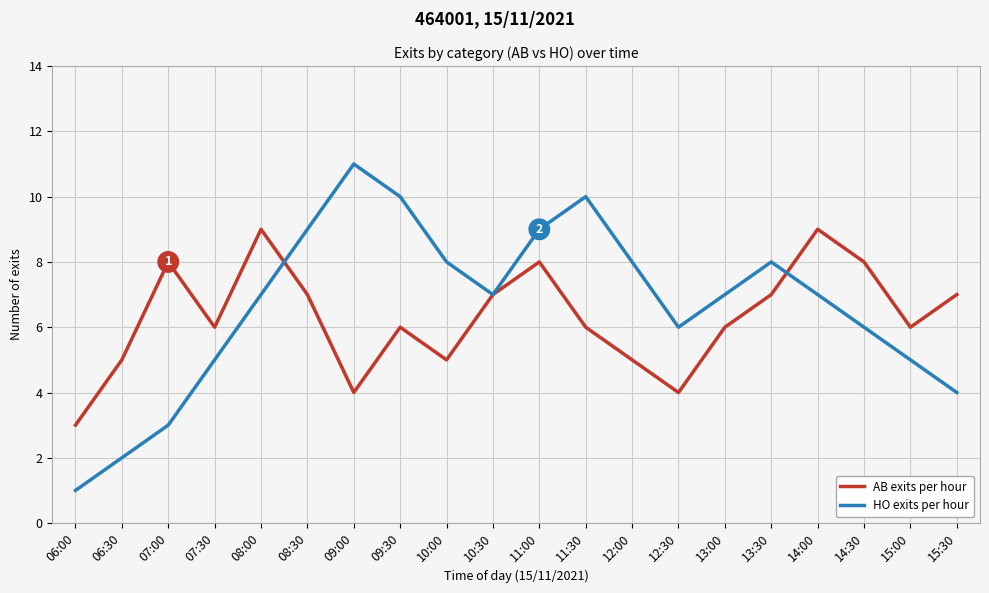

Where is the first local minimum for HO exits per hour?

10:30